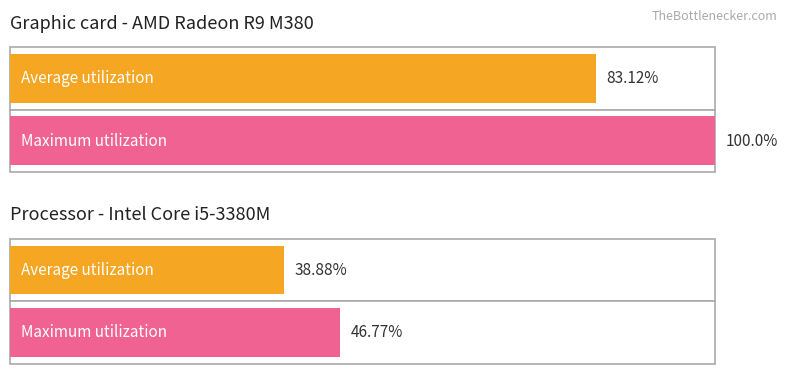

What are all the series names shown in the legend?

Average utilization, Maximum utilization